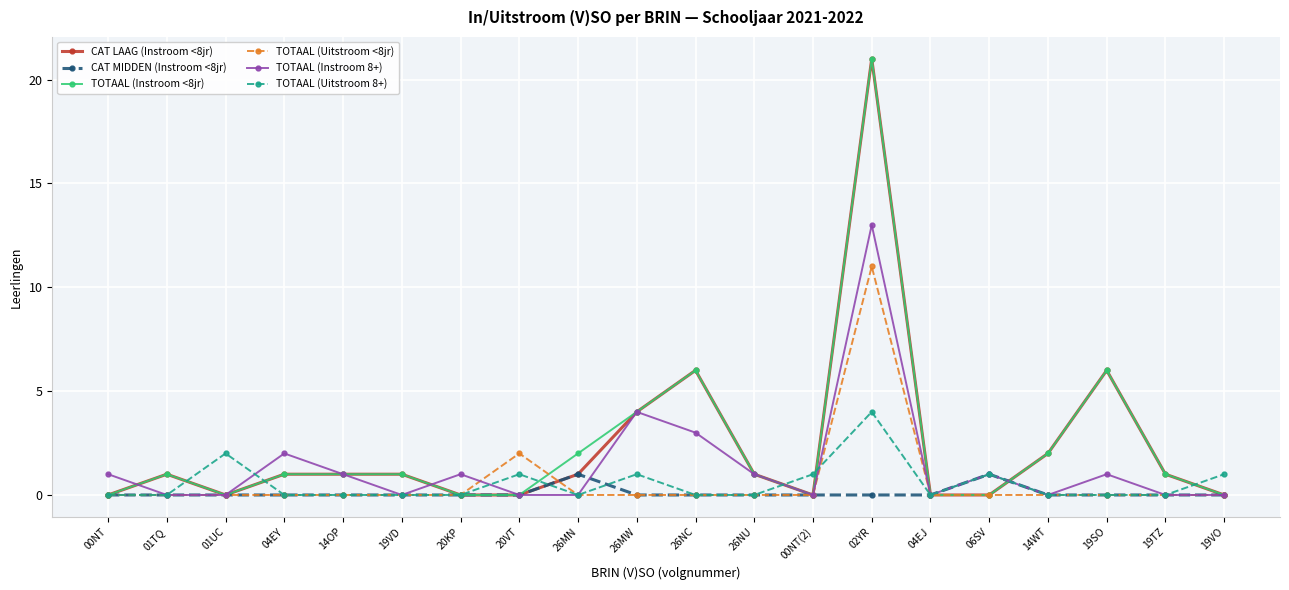

What is the spread (max minus min) of values at 19TZ?

1